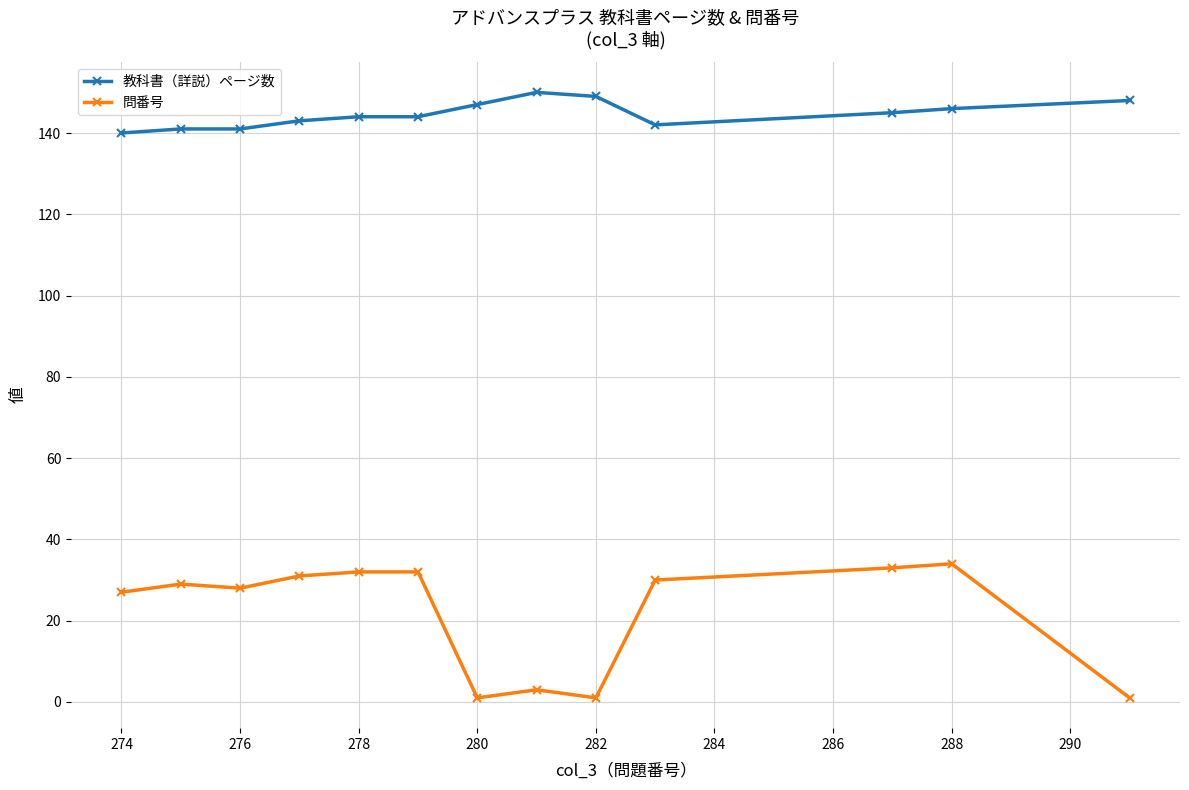

What are all the series names shown in the legend?

教科書（詳説）ページ数, 問番号